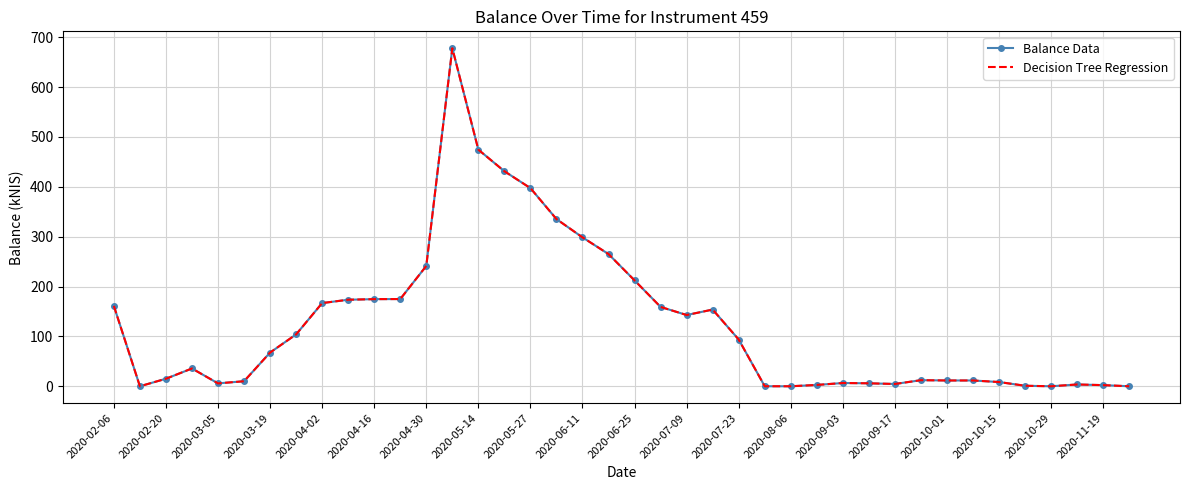

Count the number of categories in the chart.

40